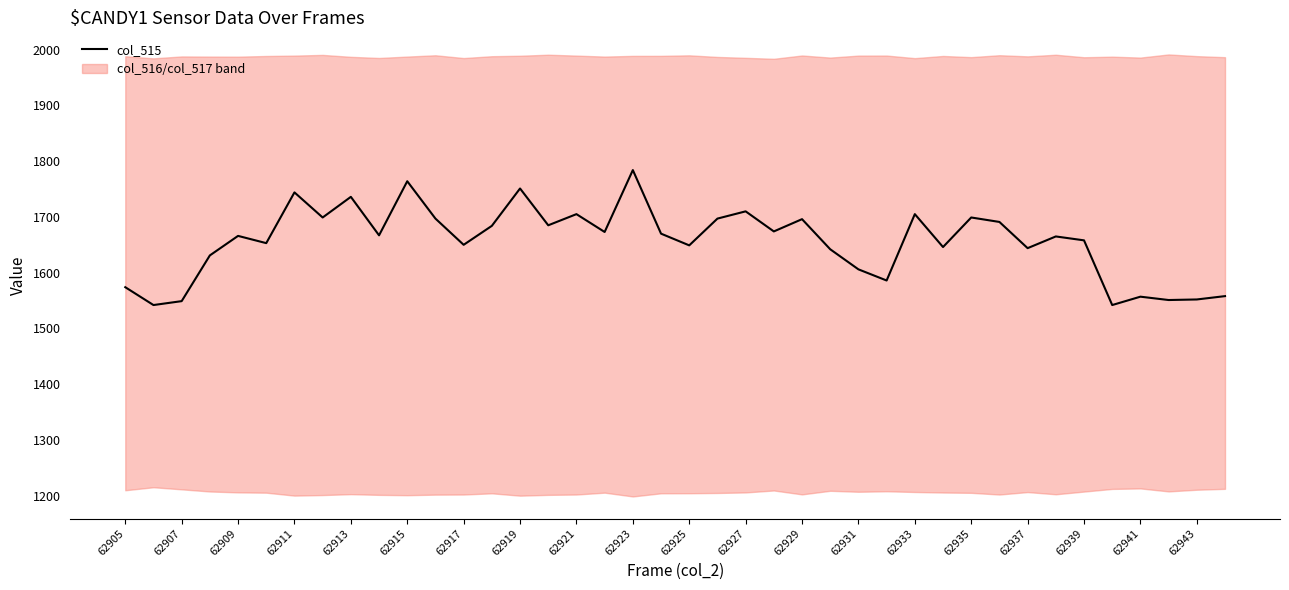

The value of col_515 at 62933 is 1705. True or false?

True